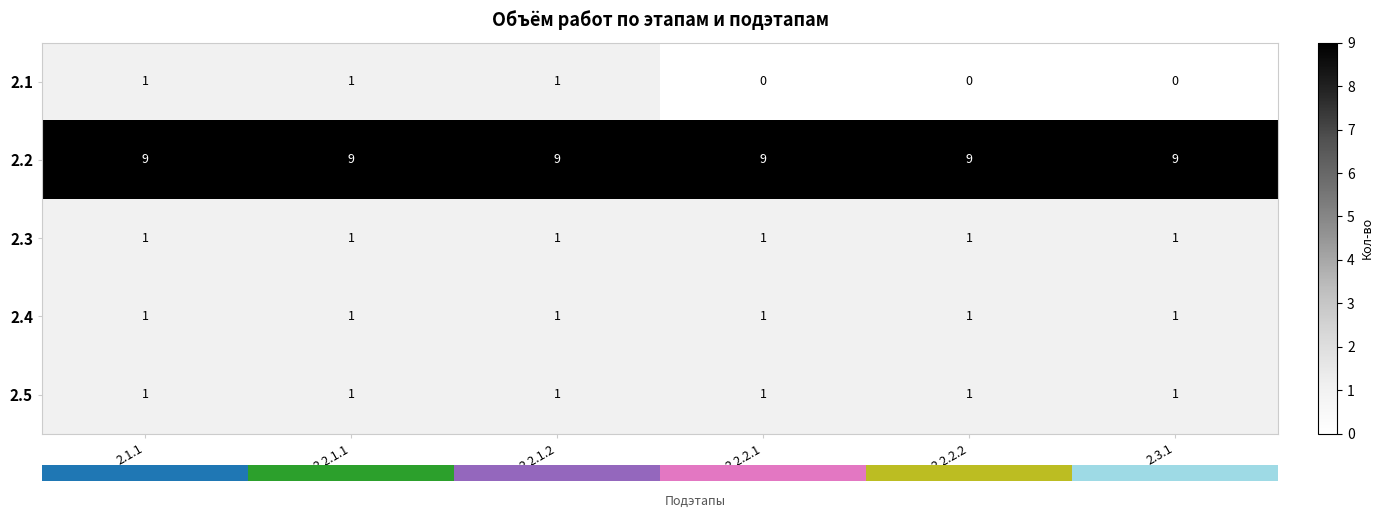

What is the greatest value displayed?

9